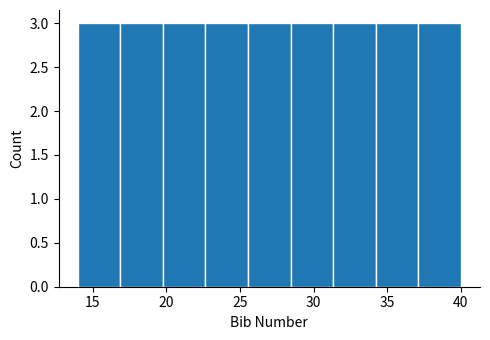

Reading left to right, transcribe this chart: for each bar, give the range it covers on the x-axis and its height. Neither the bar edges nor the heights are printed on the chart, so give them approximately, as read against the axes.

14.0 to 17.0: 3
17.0 to 20.0: 3
20.0 to 22.5: 3
22.5 to 25.5: 3
25.5 to 28.5: 3
28.5 to 31.5: 3
31.5 to 34.0: 3
34.0 to 37.0: 3
37.0 to 40.0: 3